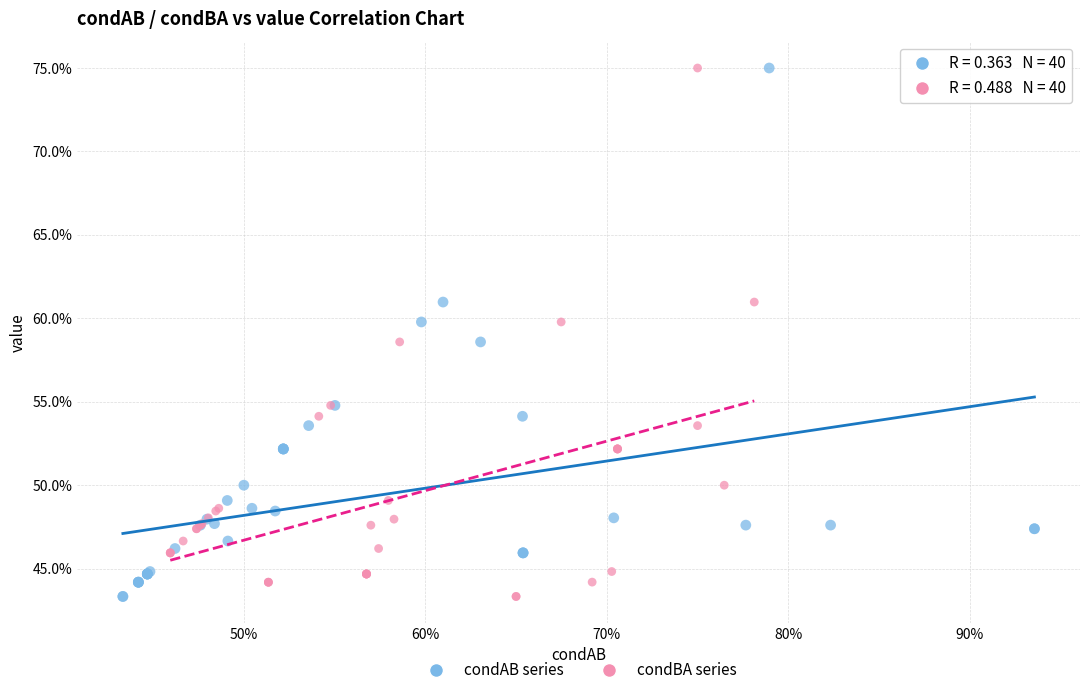

What are all the series names shown in the legend?

condAB series, condBA series